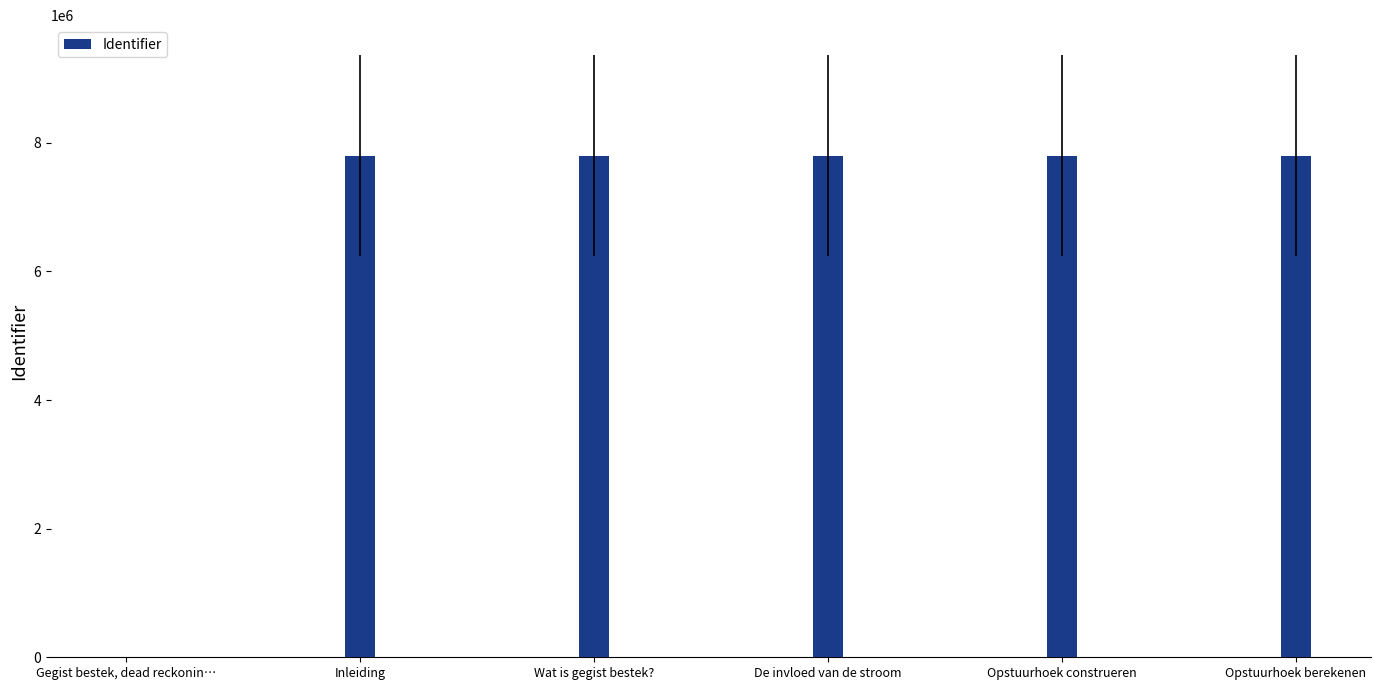

What is the approximate value at Opstuurhoek berekenen?

7800338